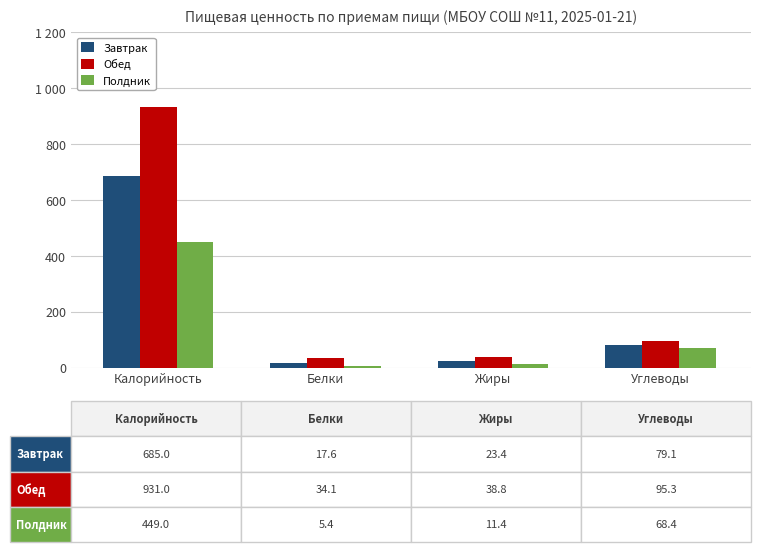

What are all the series names shown in the legend?

Завтрак, Обед, Полдник